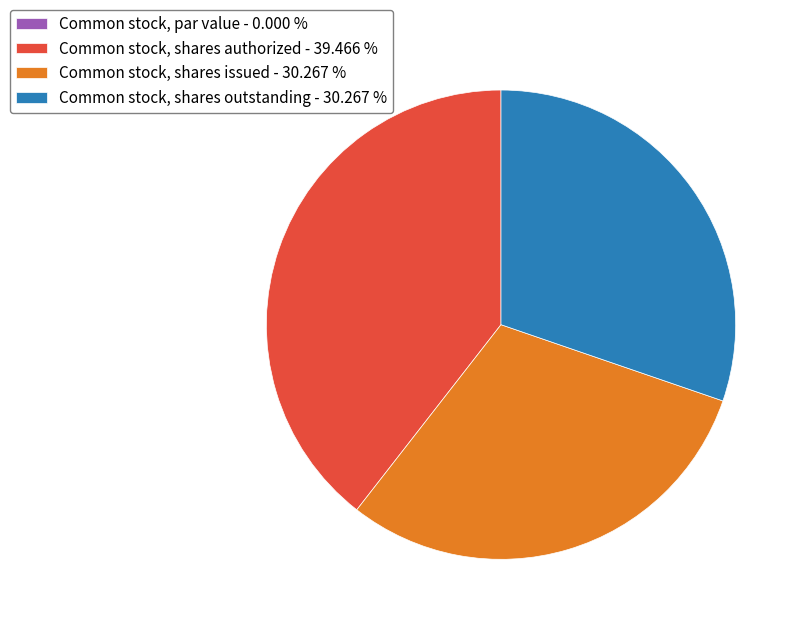

Is the sum of Common stock, shares authorized - 39.466 % and Common stock, shares outstanding - 30.267 % greater than half?

Yes